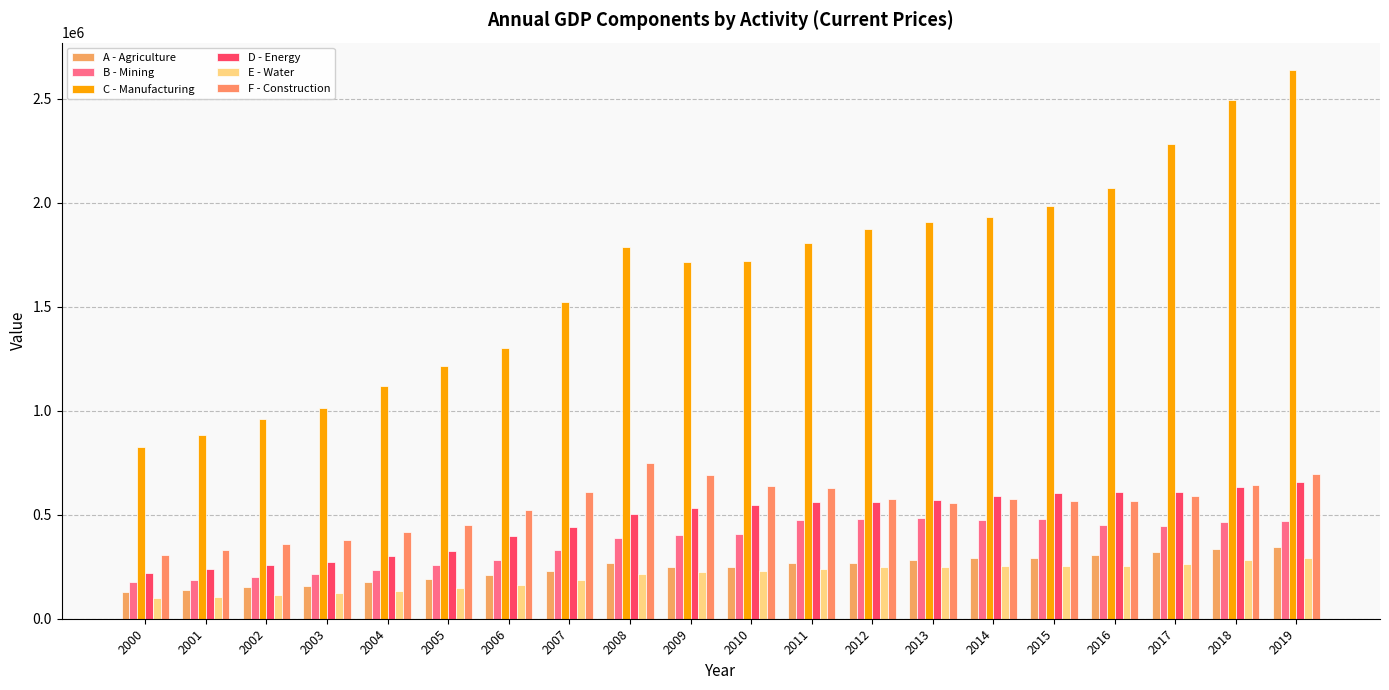

How many bars are there in each group?

6